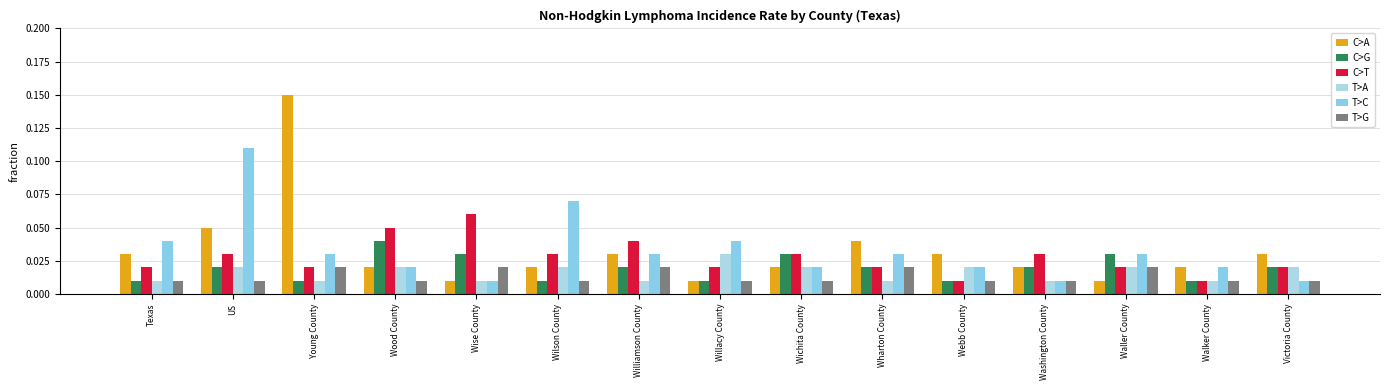

At which label is C>G closest to 0?

Texas